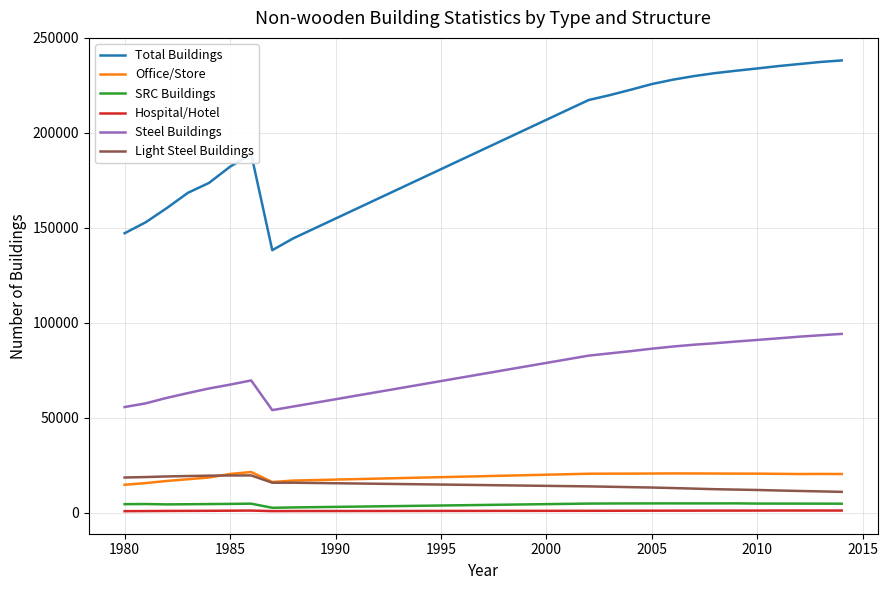

True or false: Hospital/Hotel and Steel Buildings cross at least once.

False